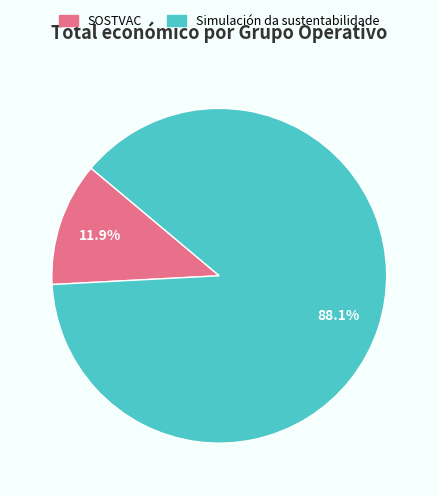

To the nearest percent, what portion does SOSTVAC represent?

12%